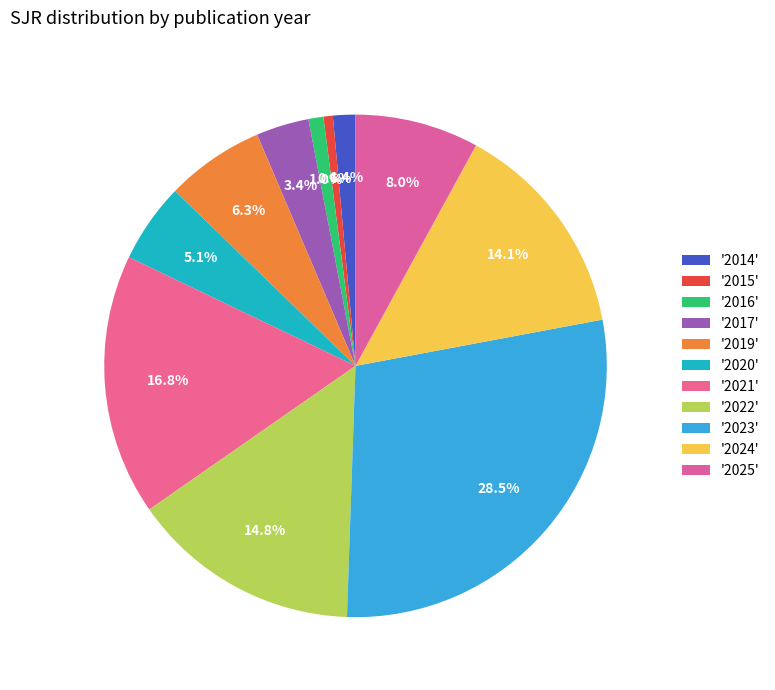

Count the number of slices in the pie.

11